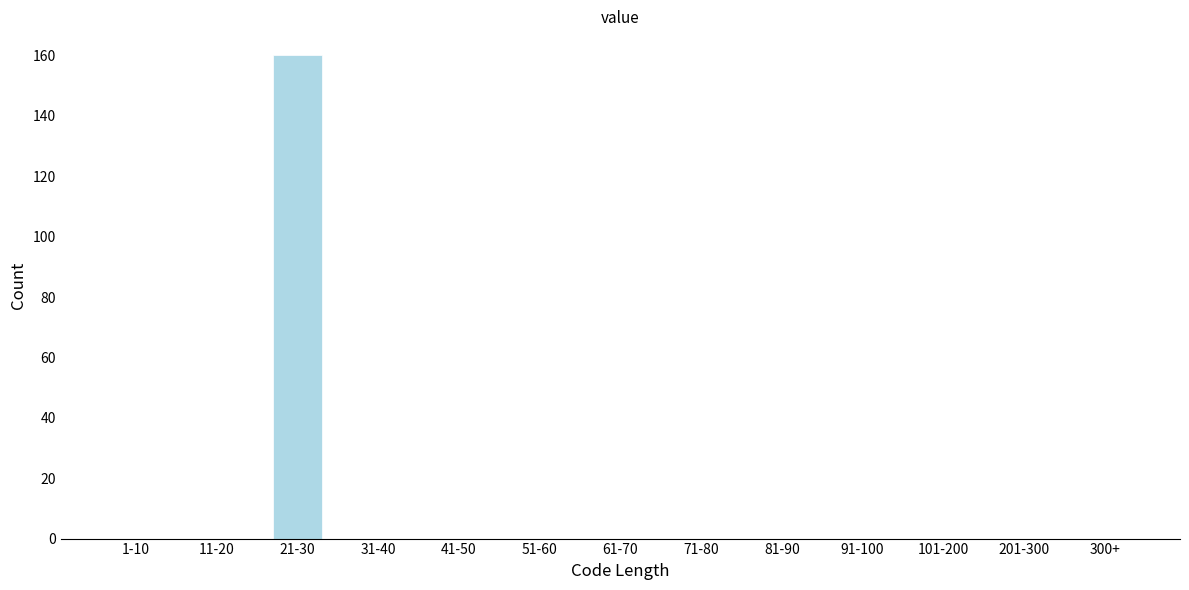

Reading left to right, extract all data points from this chart.

1-10=0	11-20=0	21-30=160	31-40=0	41-50=0	51-60=0	61-70=0	71-80=0	81-90=0	91-100=0	101-200=0	201-300=0	300+=0